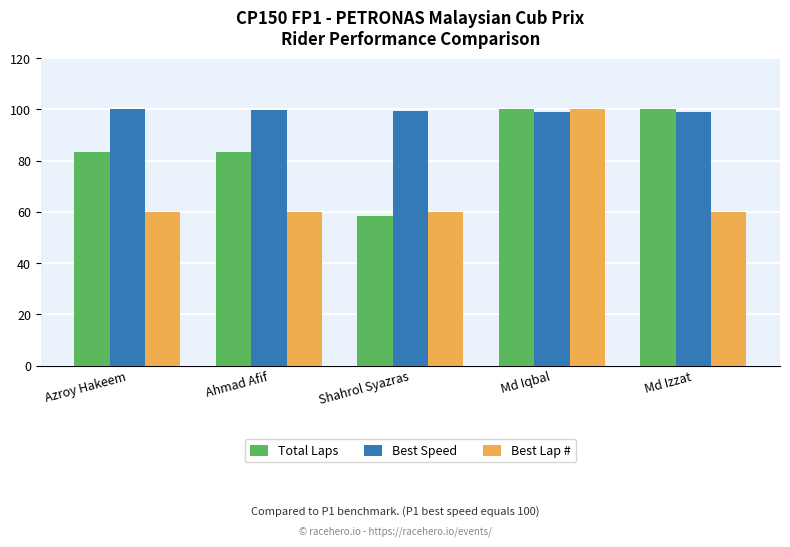

The Total Laps series shows 83.3 at Ahmad Afif. True or false?

True